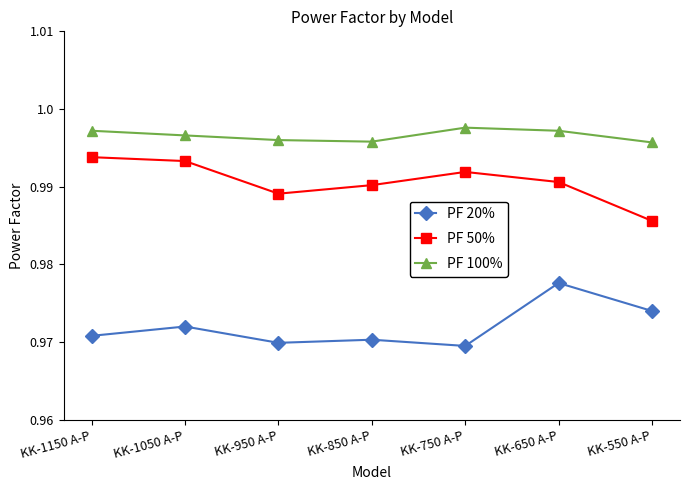

Rank the series by their maximum value, from lowest to highest.

PF 20%, PF 50%, PF 100%